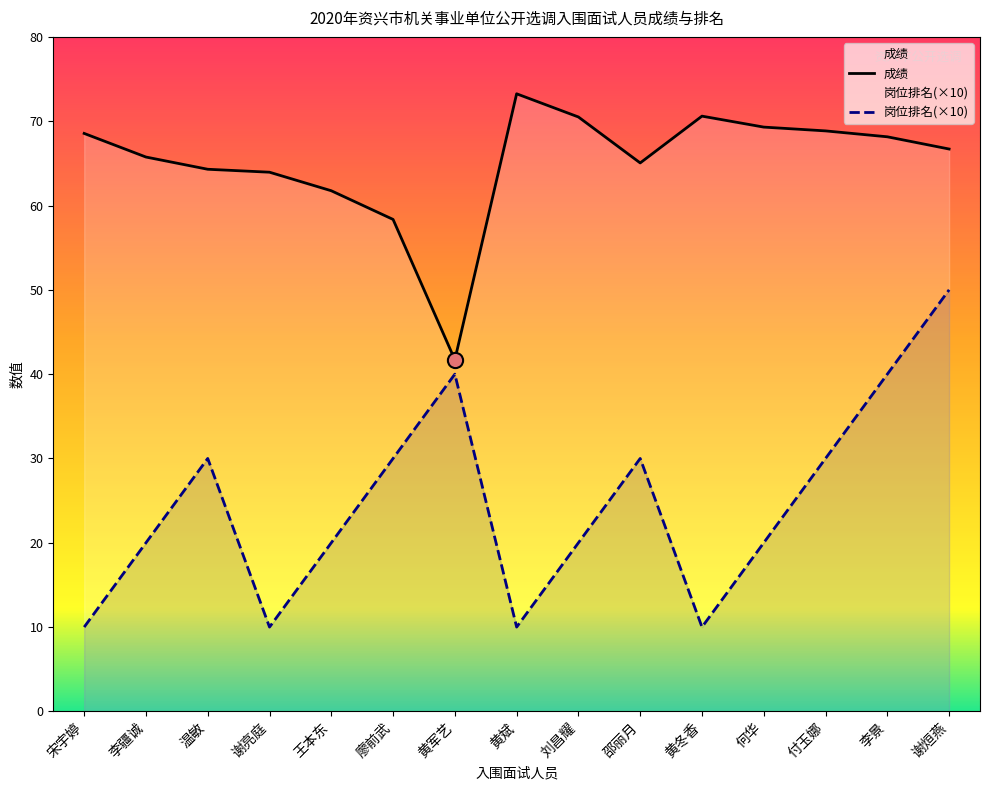

Is the value of 岗位排名 at 付玉娜 greater than the value of 成绩 at 谢亮庭?

No